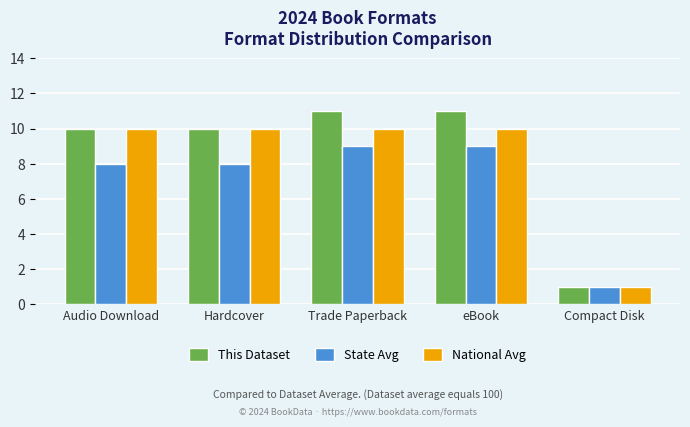

Which series has the widest spread of values?

This Dataset